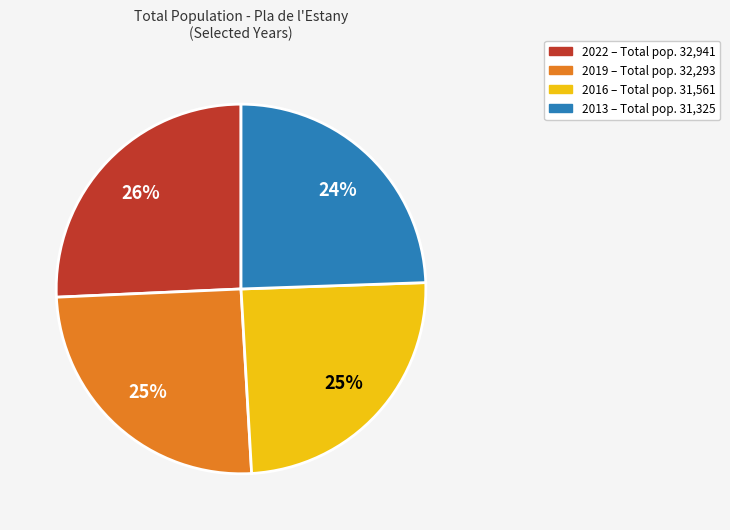

Does any single category account for the majority?

No